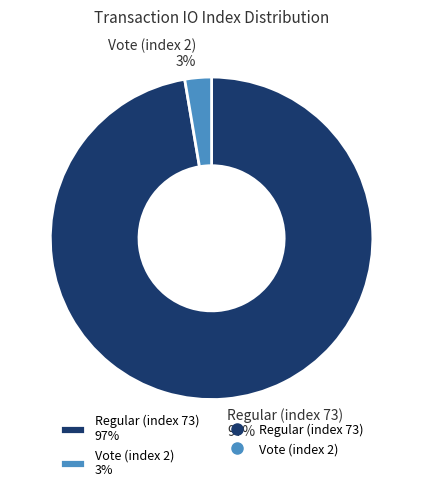

Which category has the biggest portion of the pie?

Regular (index 73)